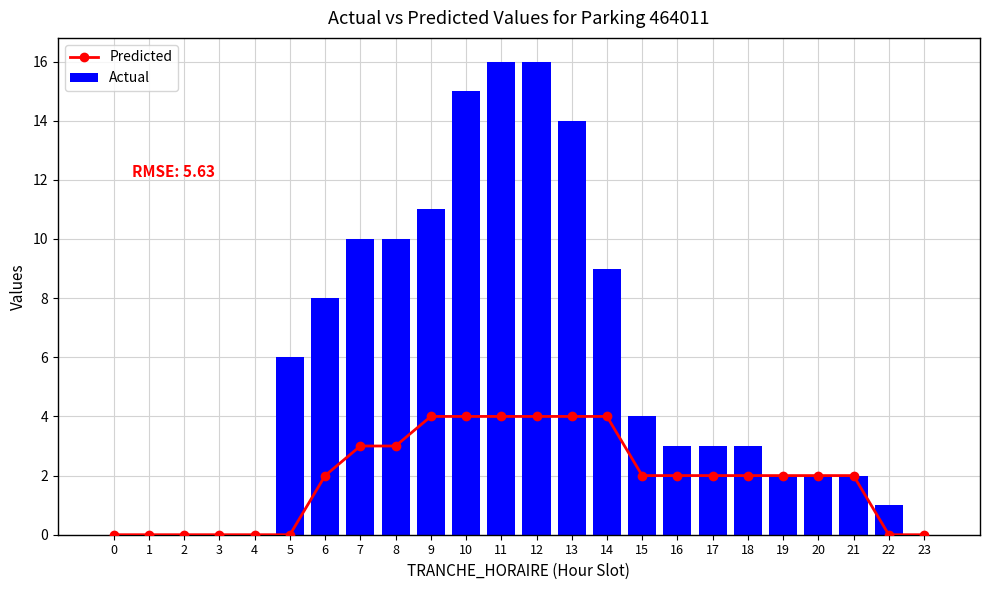

Read the Actual value at 10, to the nearest 10.

20